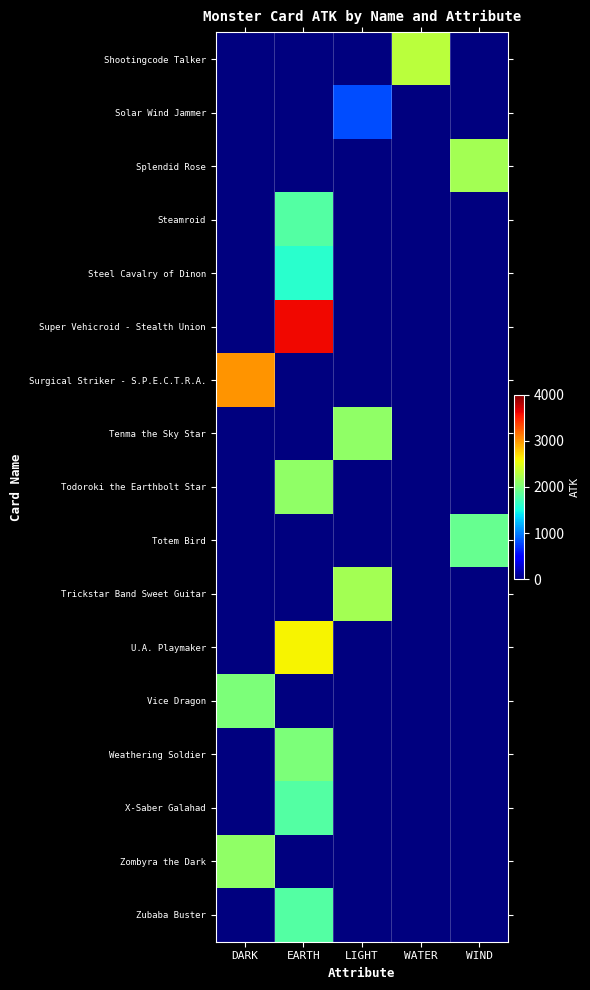

Which series changed the most between EARTH and LIGHT?

Super Vehicroid - Stealth Union